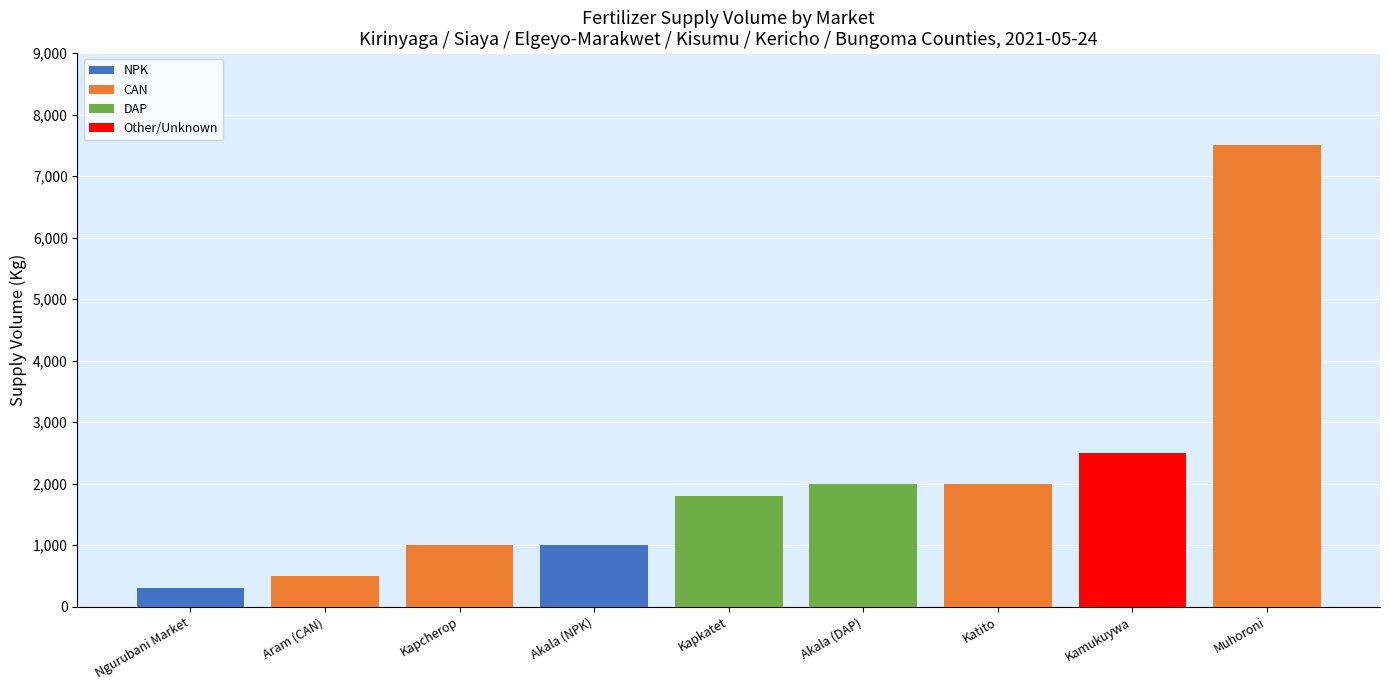

Which label corresponds to the largest value in the chart?

Muhoroni